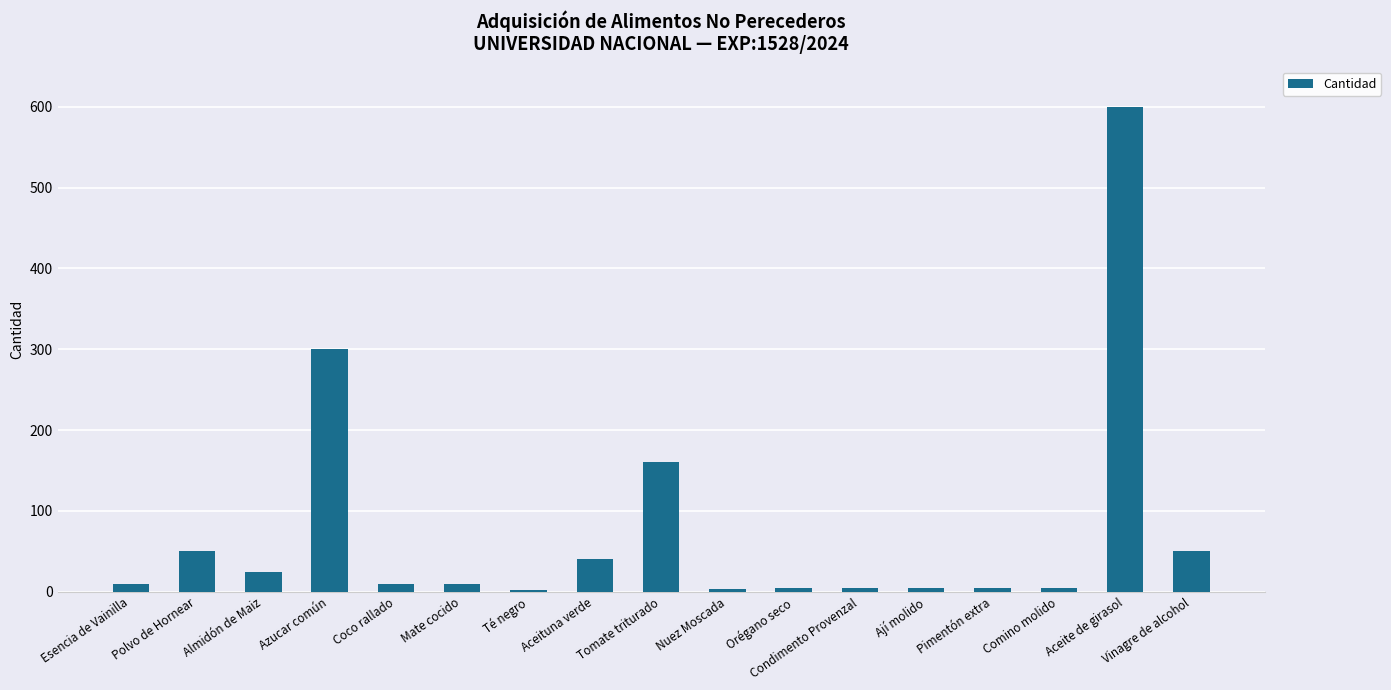

Is it true that the value at Tomate triturado is 260?

False